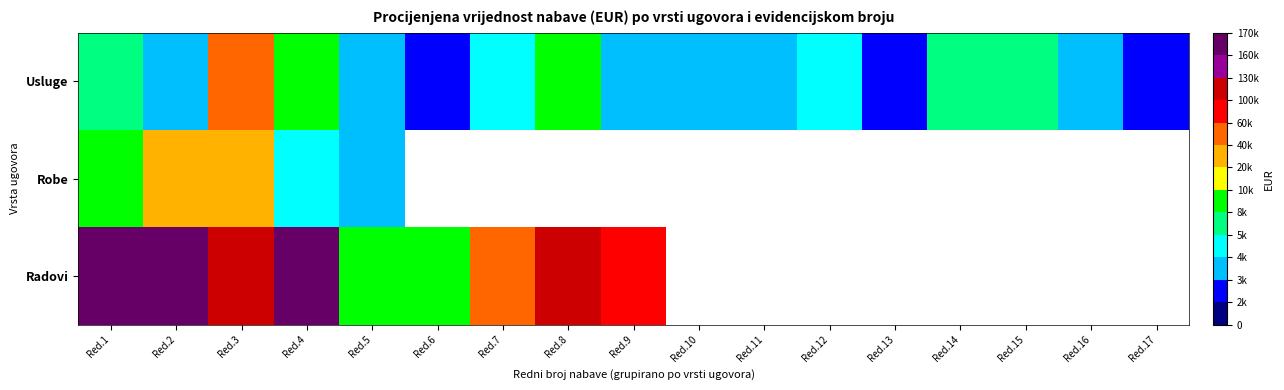

At how many categories does at least one series exceed 53797?

6